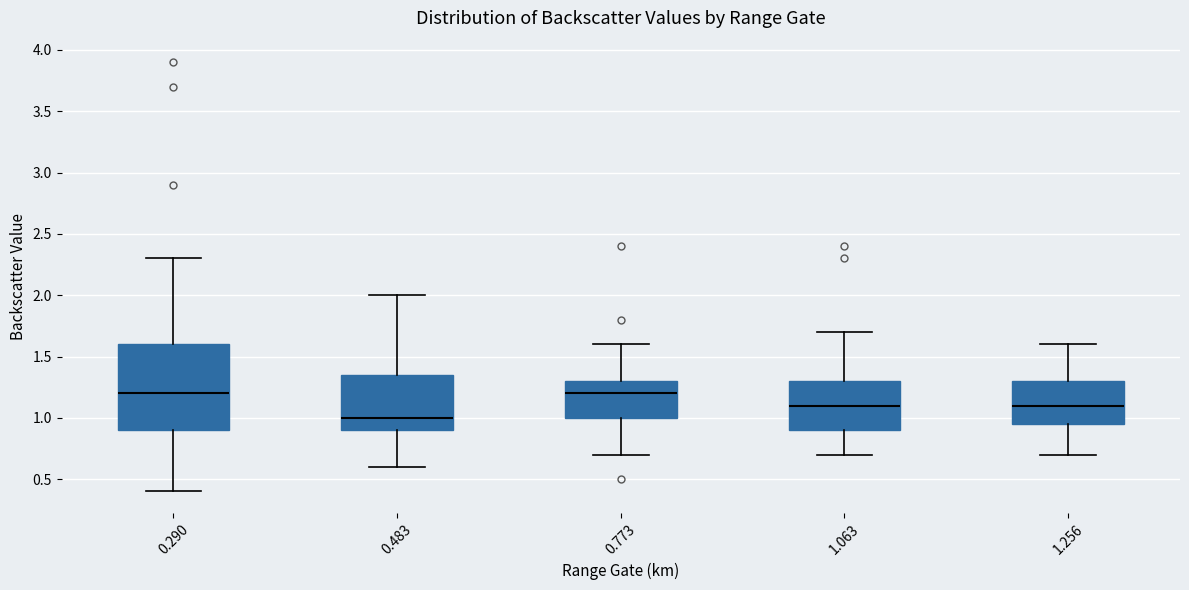

Where is the upper edge of the box at x = 0.290 on the y-axis? The values are not printed on the chart, so give them approximately, as read against the axis.

1.60